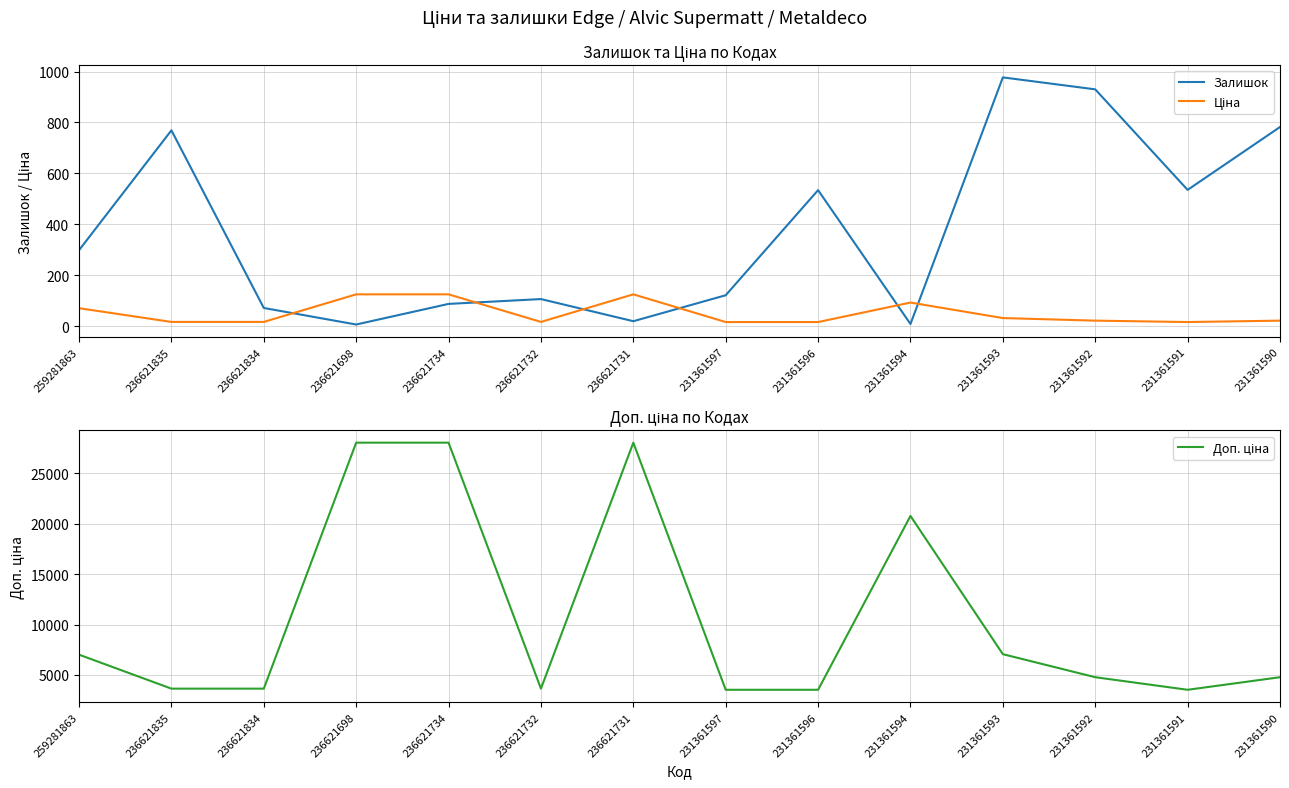

Which has a higher value, 231361590 or 236621835?

231361590